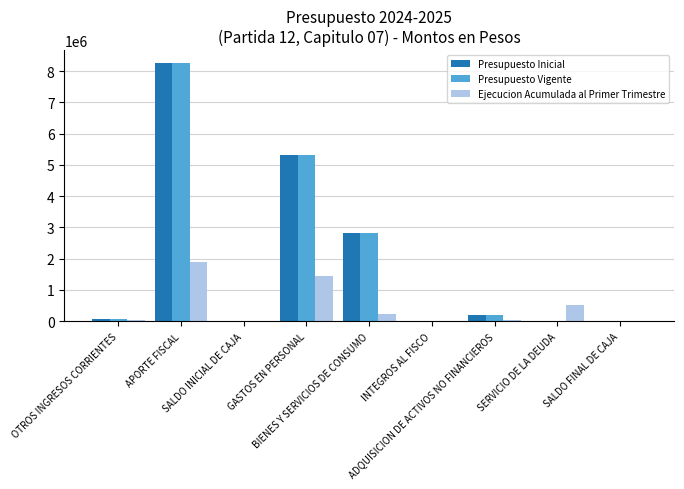

The Ejecucion Acumulada al Primer Trimestre series shows 0 at SALDO FINAL DE CAJA. True or false?

True